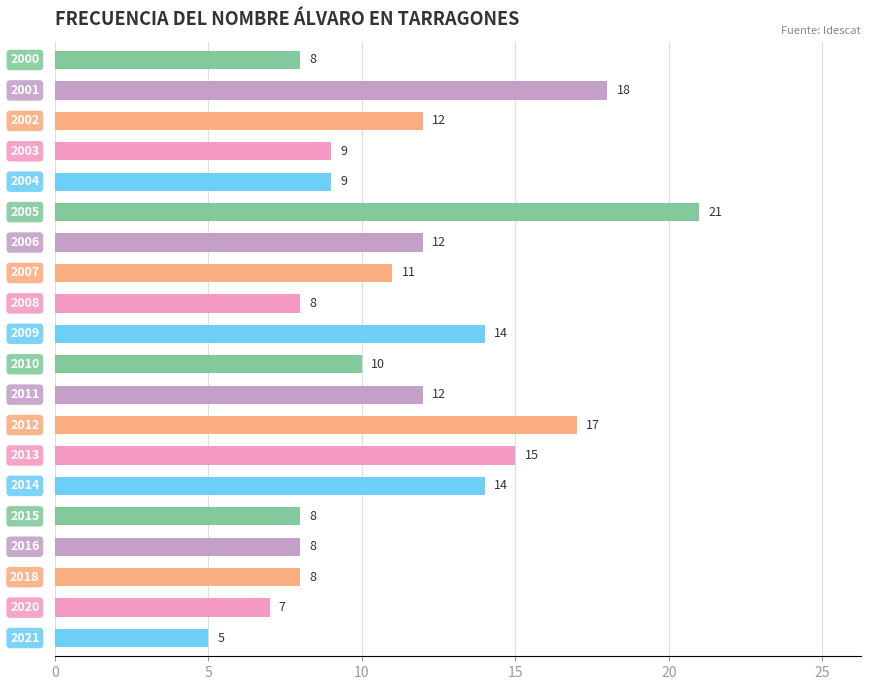

Reading bottom to top, extract all data points from this chart.

5	7	8	8	8	14	15	17	12	10	14	8	11	12	21	9	9	12	18	8